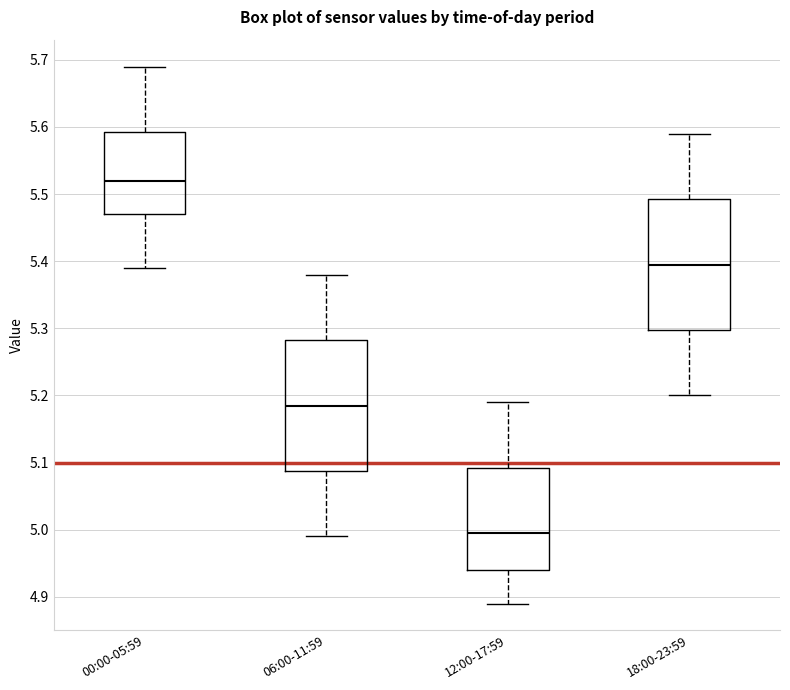

Which box has the lowest median line?

12:00-17:59